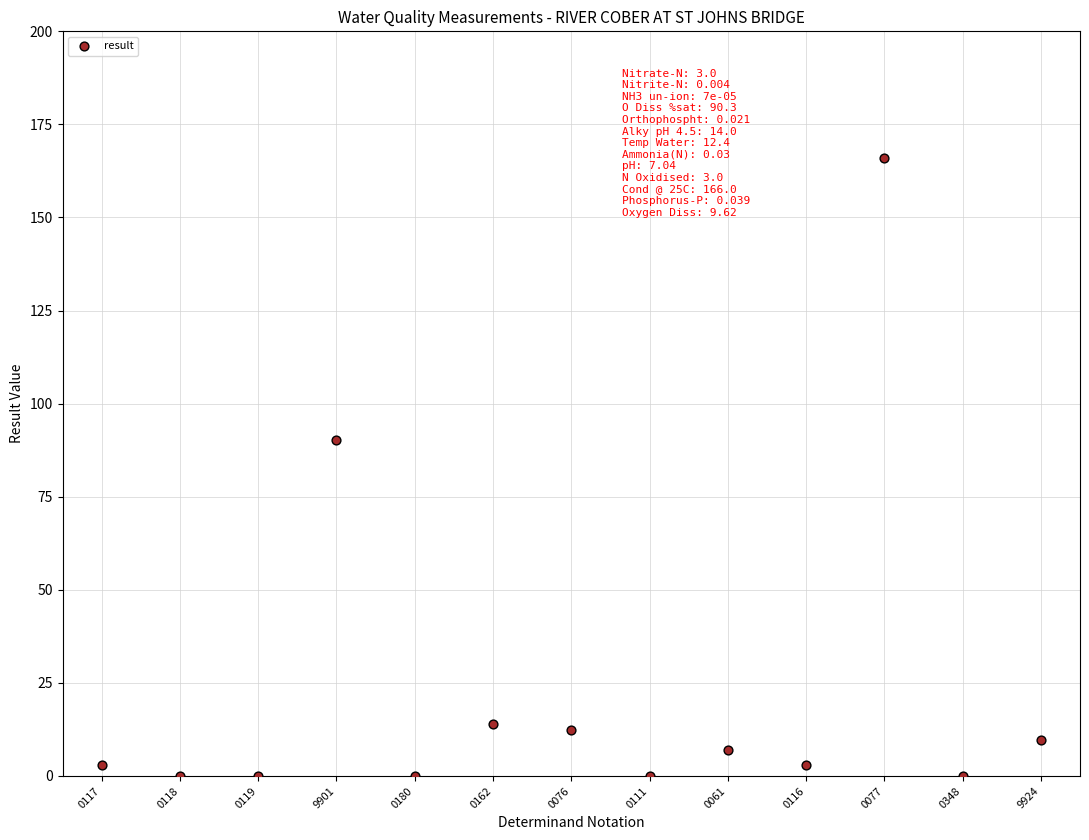

What Y value in the scatter plot is closest to 83?

90.3